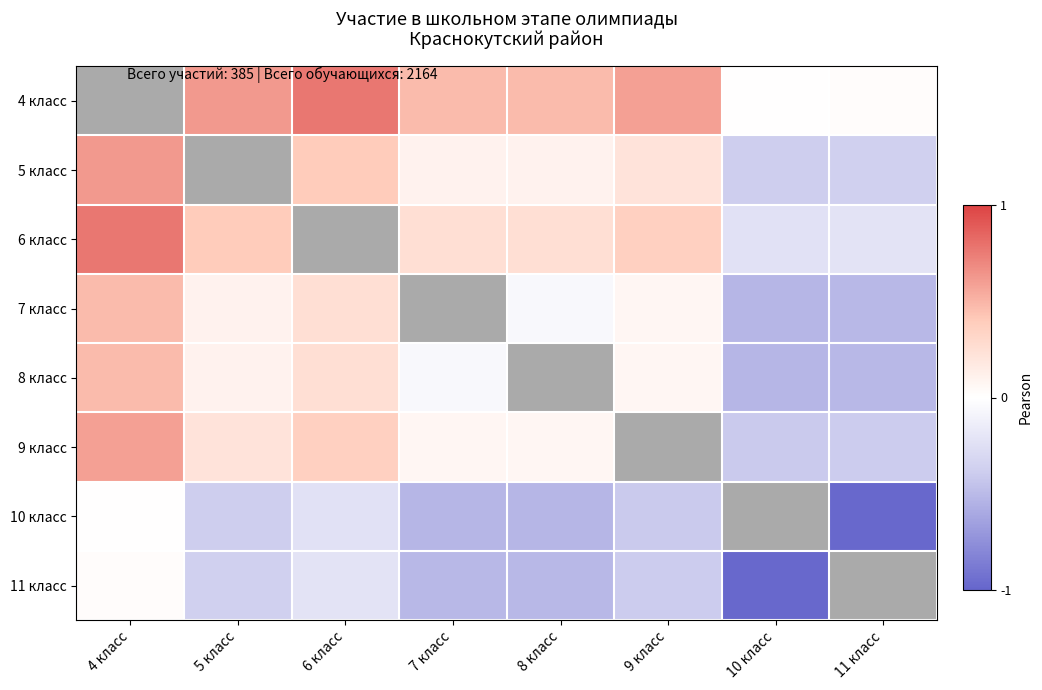

Read the 10 класс value at 9 класс.

-0.4